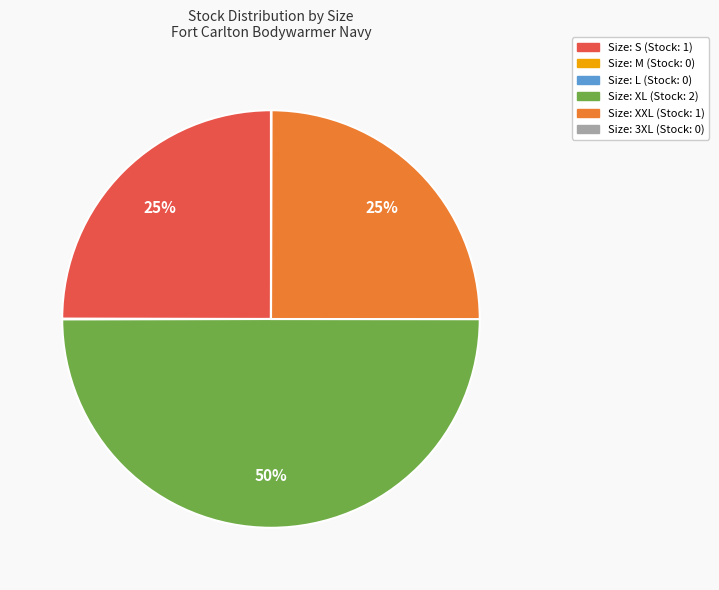

To the nearest percent, what is the difference between the largest and smallest slice percentages?

50%